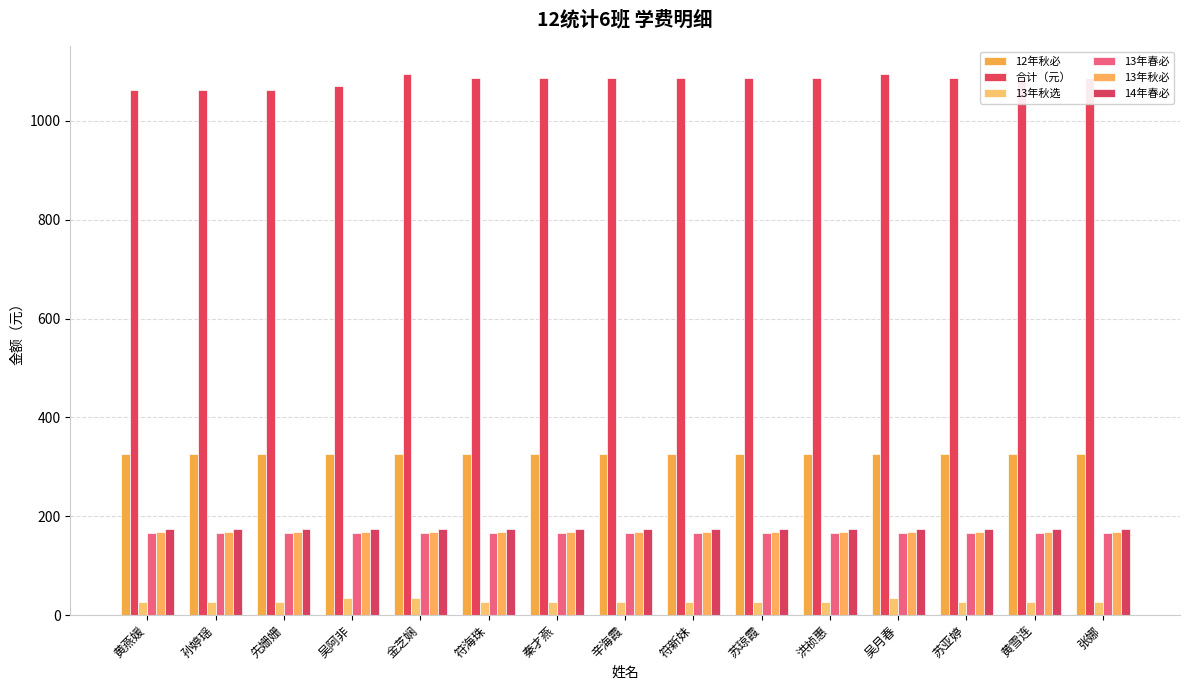

What is the greatest value displayed?

1096